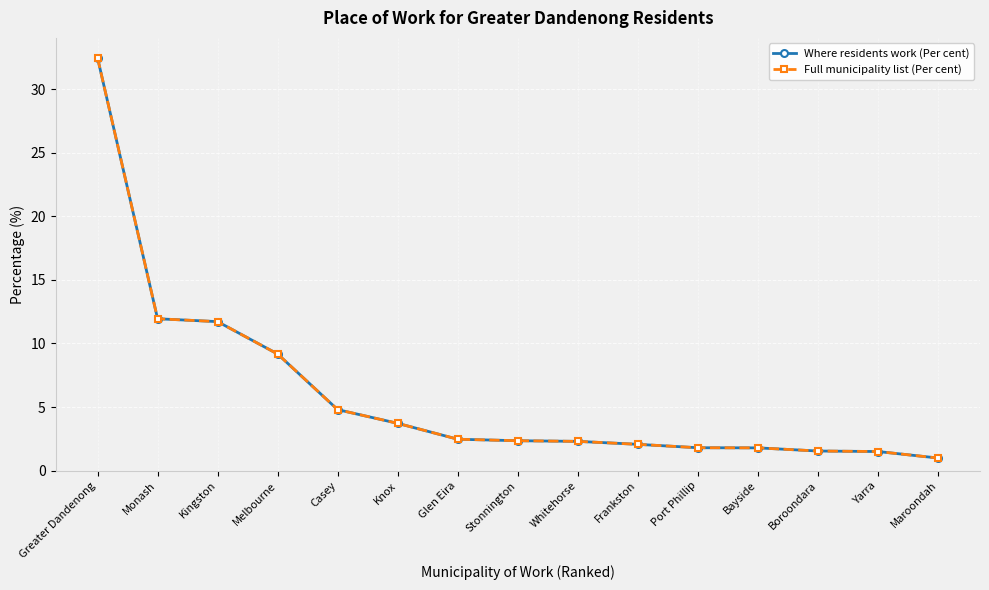

Is it true that Full municipality list (Per cent) equals 3.6 at Monash?

False